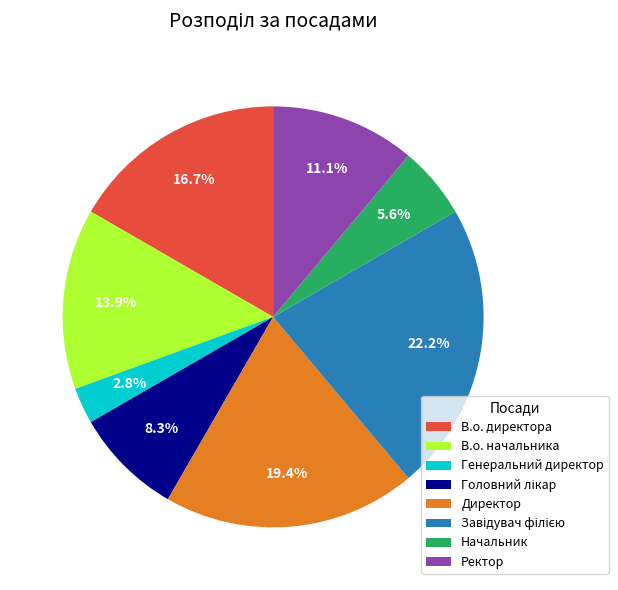

Is there a majority slice in this chart?

No